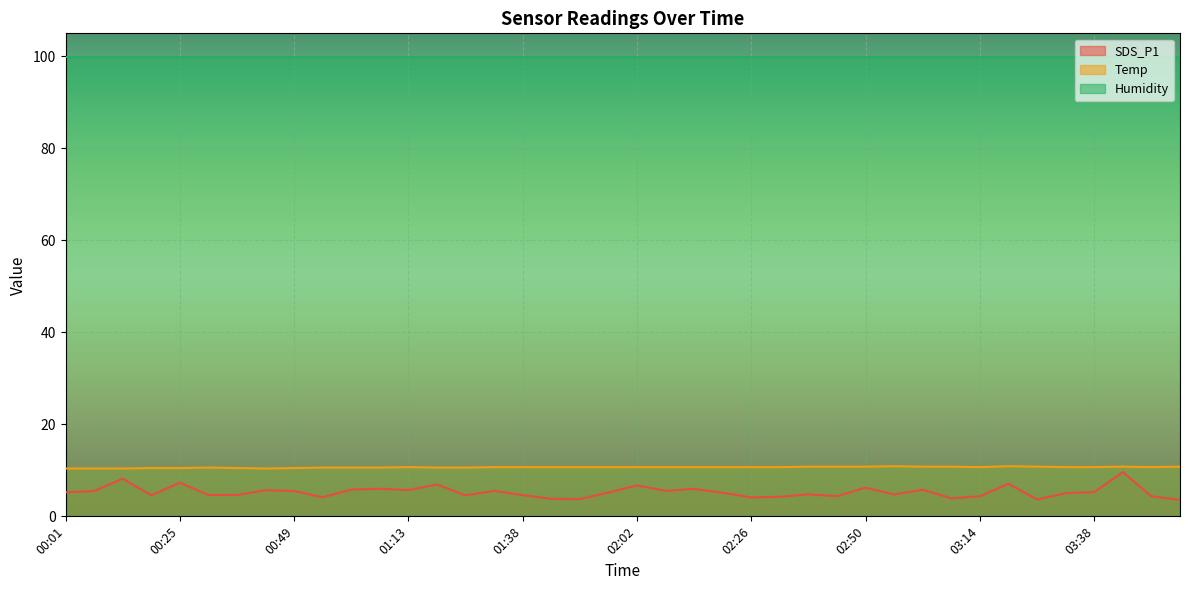

How many interior local peaks does the Temp series have?

5